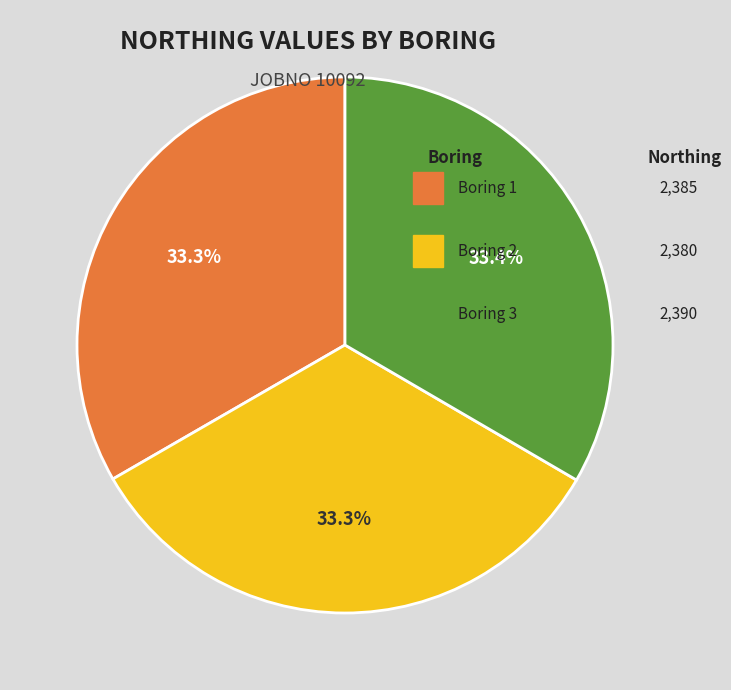

Is there any slice that represents more than half of the pie?

No